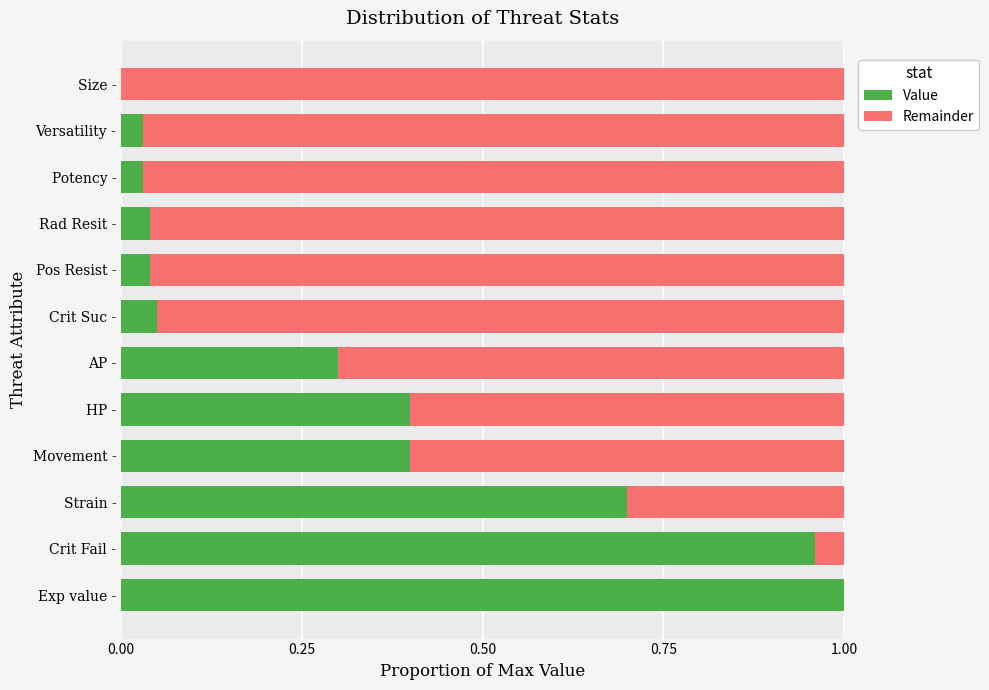

Which category has the highest value in the Value series?

Exp value -